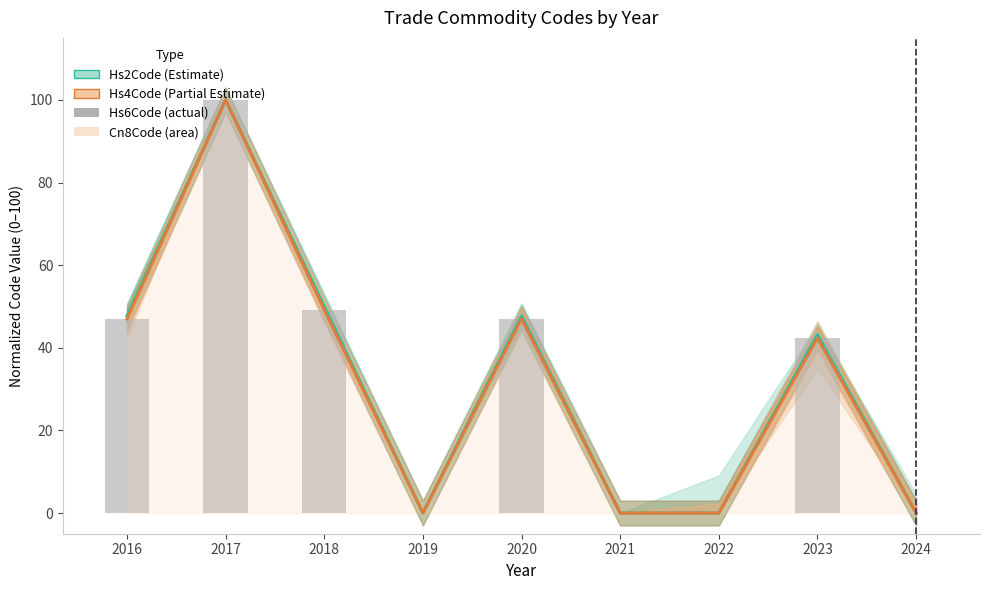

At which label does Hs4Code (Partial Estimate) reach its minimum?

2021